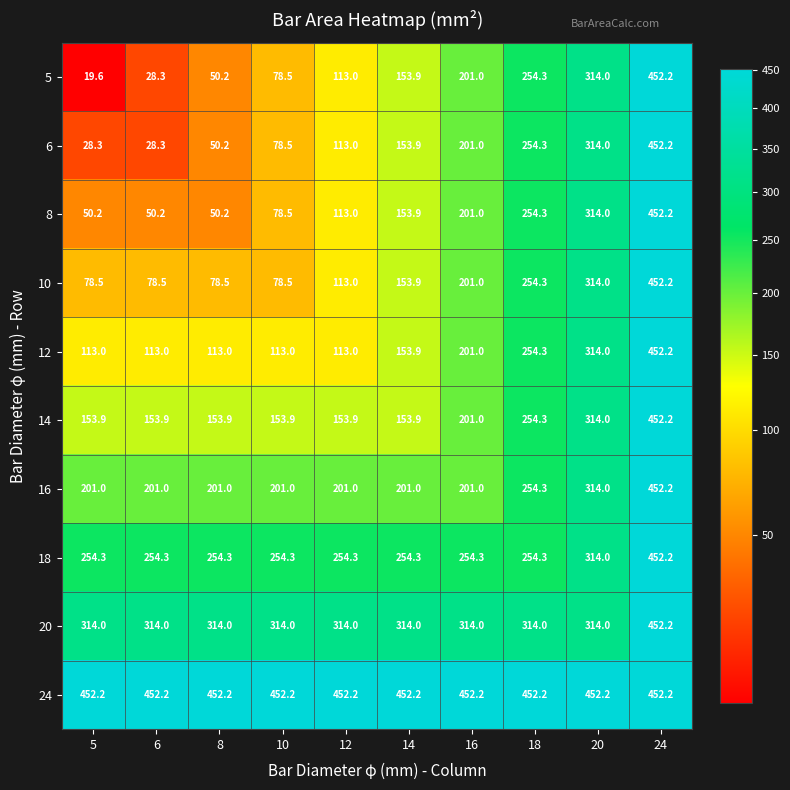

What is the highest value of the 20 series?

452.2